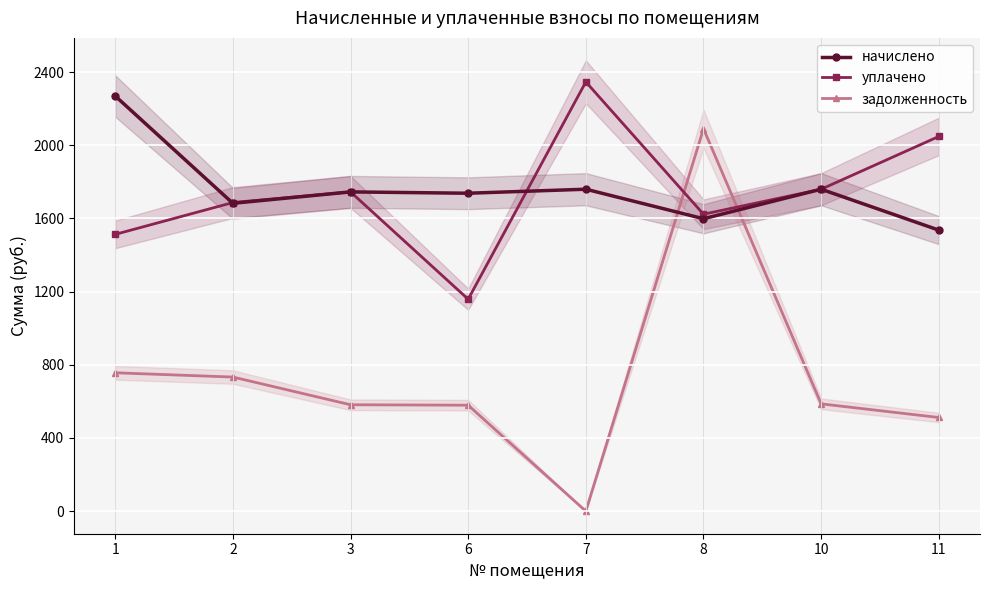

True or false: начислено has a value of 3455.1 at 1.

False